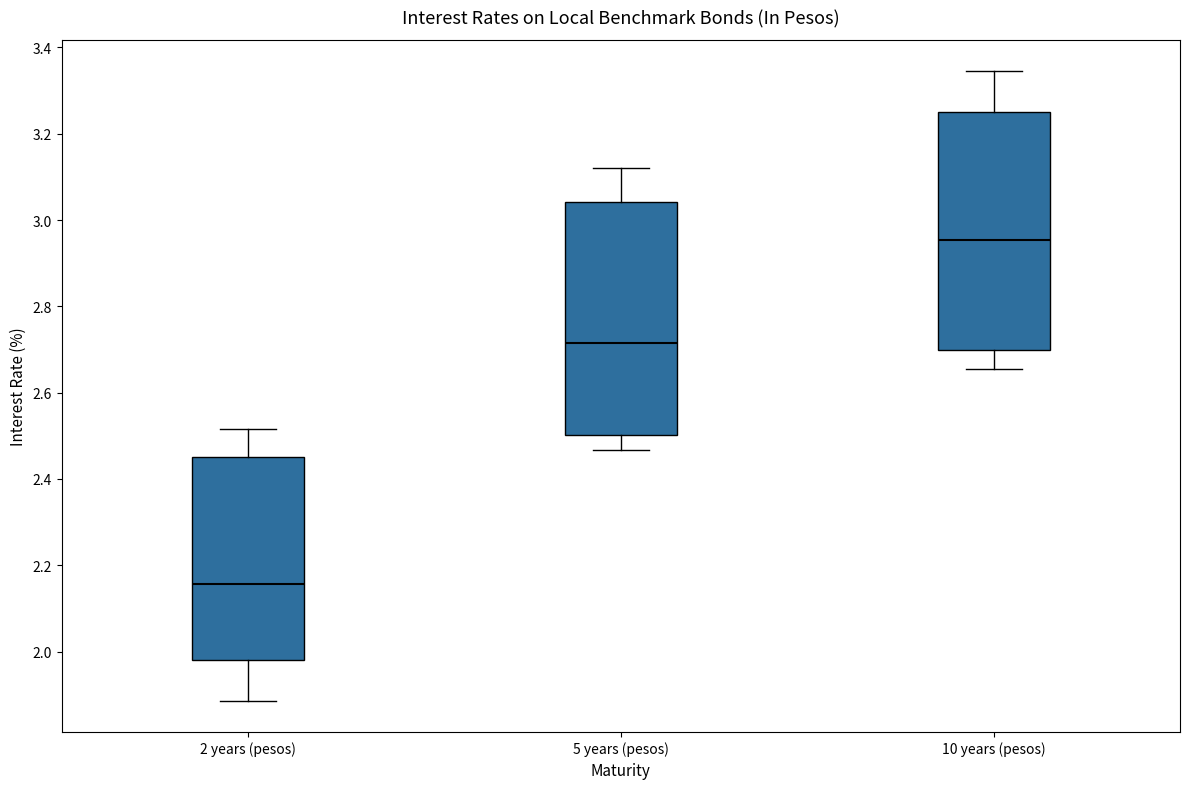

Reading left to right, read every box against the y-axis: the position of its median line, the range the box covers, and the ends of its whiskers. The values are not printed on the chart, so give them approximately, as read against the axis.

2 years (pesos): median 2.16, box 1.98 to 2.46, whiskers 1.88 to 2.52
5 years (pesos): median 2.72, box 2.50 to 3.04, whiskers 2.46 to 3.12
10 years (pesos): median 2.96, box 2.70 to 3.26, whiskers 2.66 to 3.34